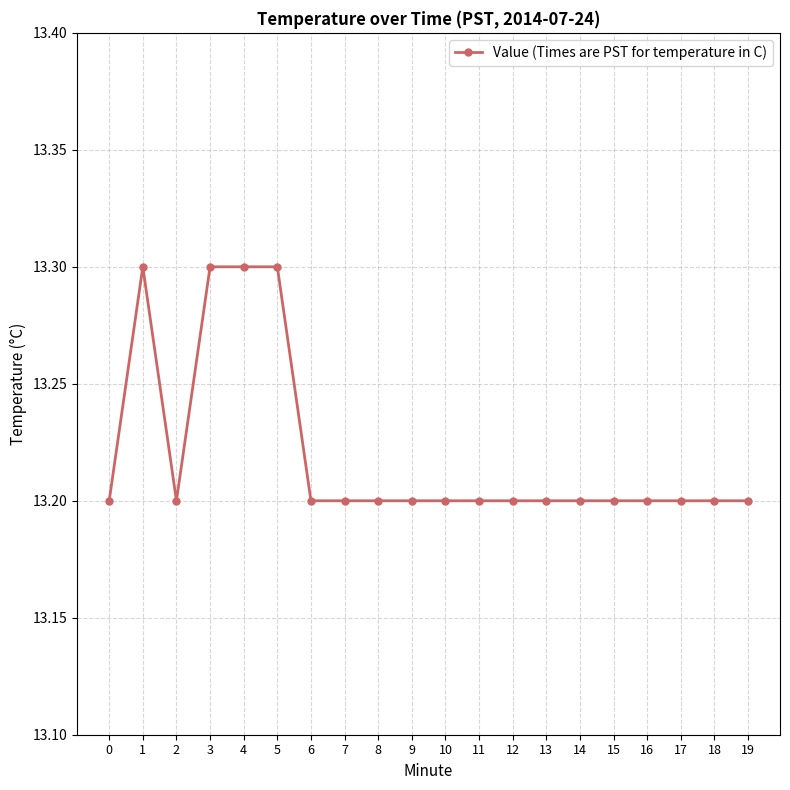

Which has a higher value, 13 or 3?

3